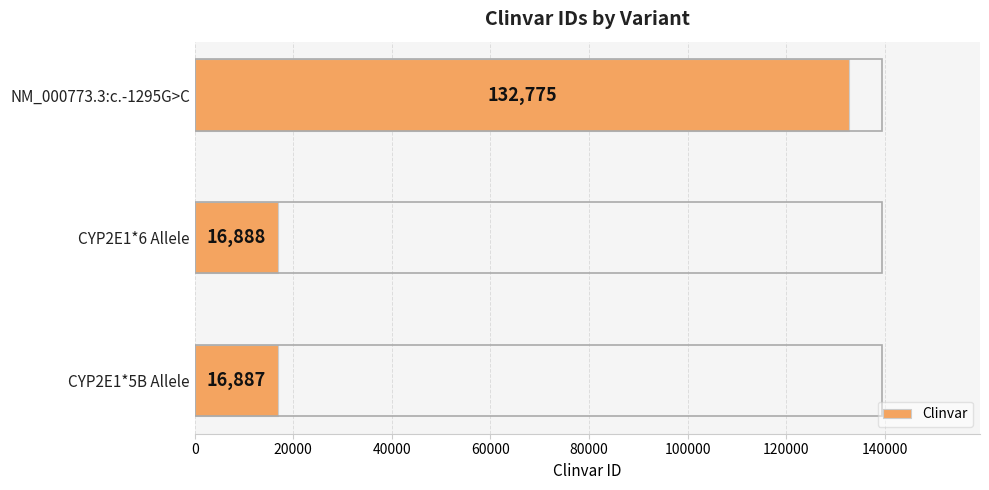

How many bars are there in total?

3